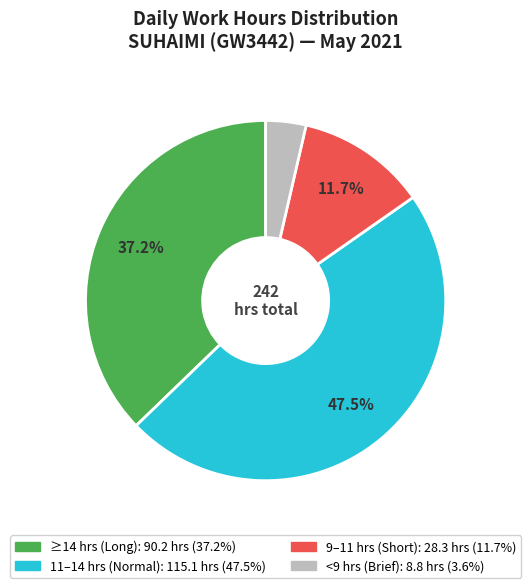

To the nearest percent, what is the average slice percentage?

25%